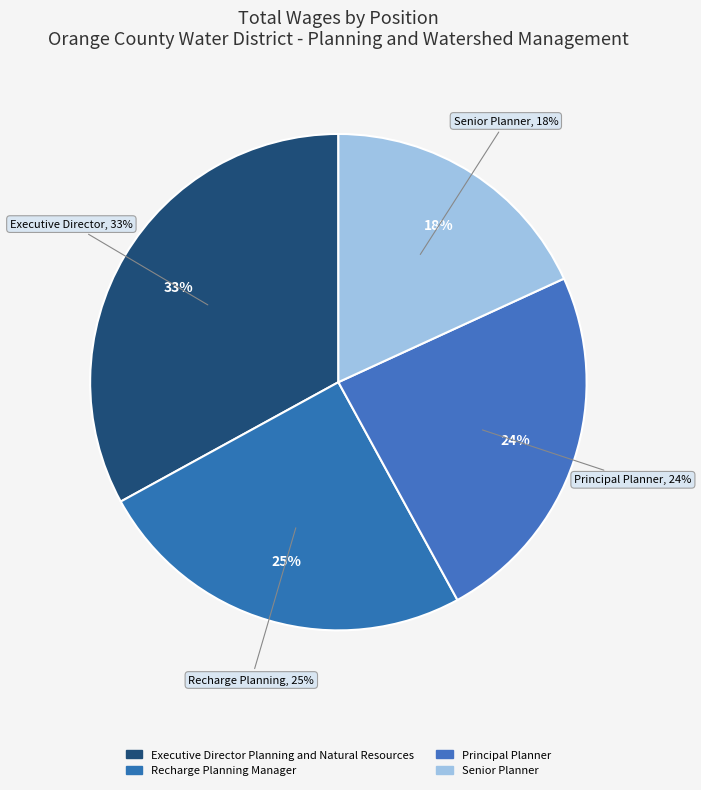

What is the smallest slice in the pie chart?

Senior Planner